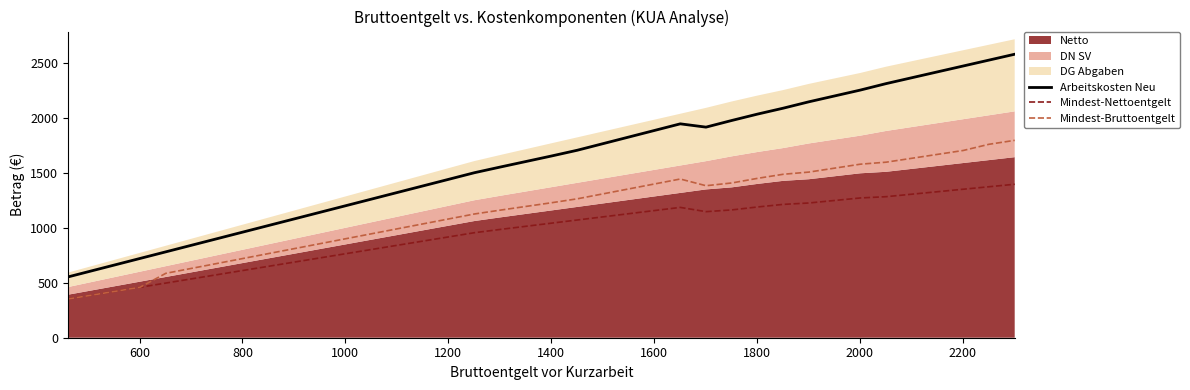

What is the sum of all Arbeitskosten Neu values?

60605.3